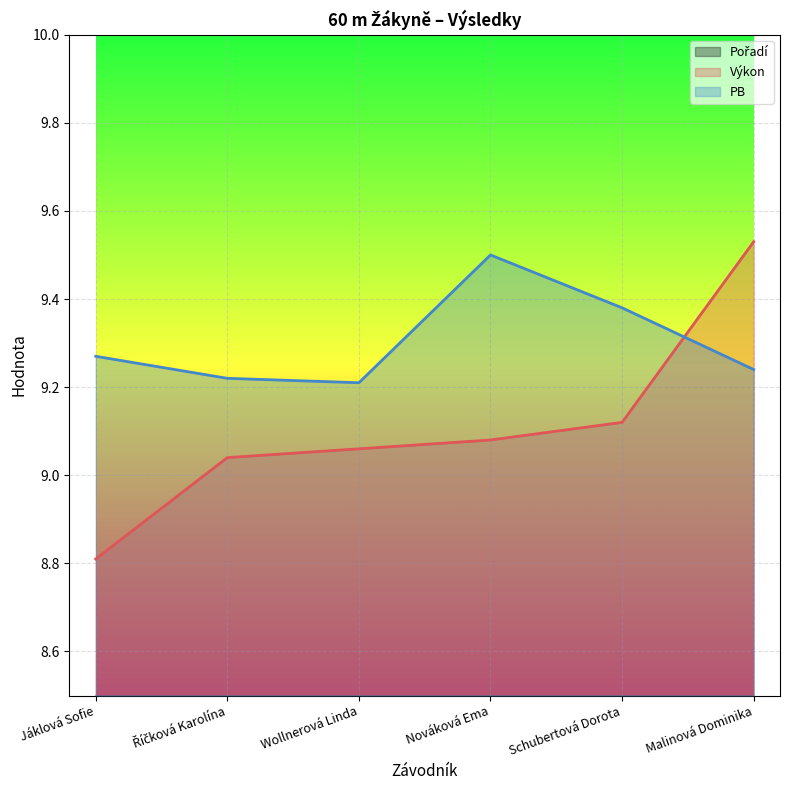

In PB, how many points are higher than both neighbors (excluding endpoints)?

1